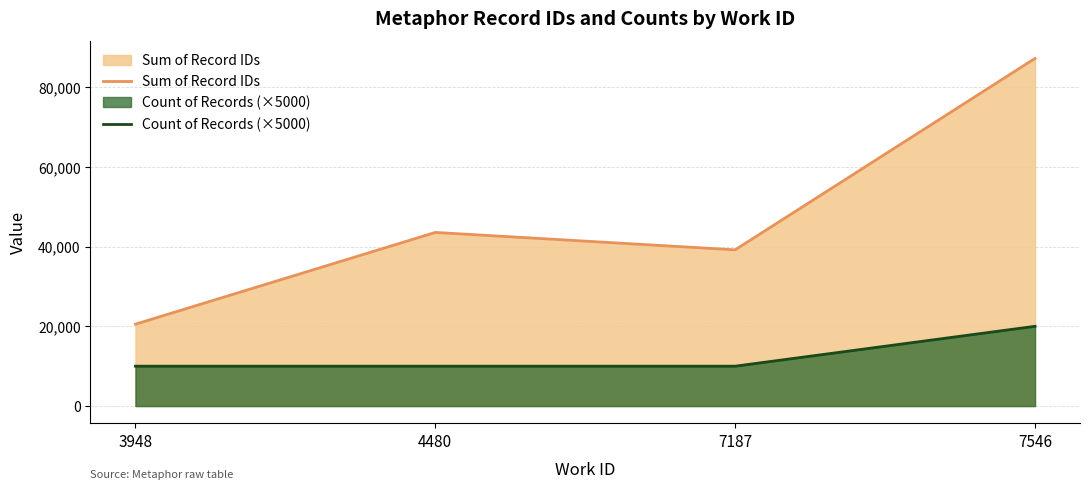

Is the value of Count of Records (×5000) at 3948 greater than the value of Sum of Record IDs at 3948?

No